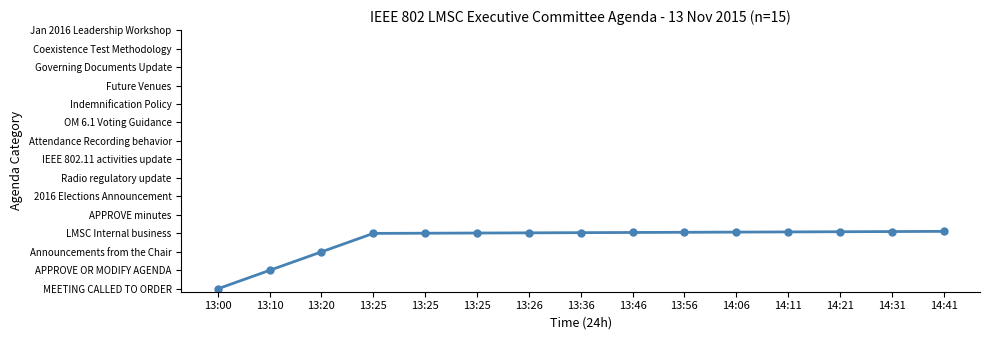

Does the chart have visible grid lines?

No